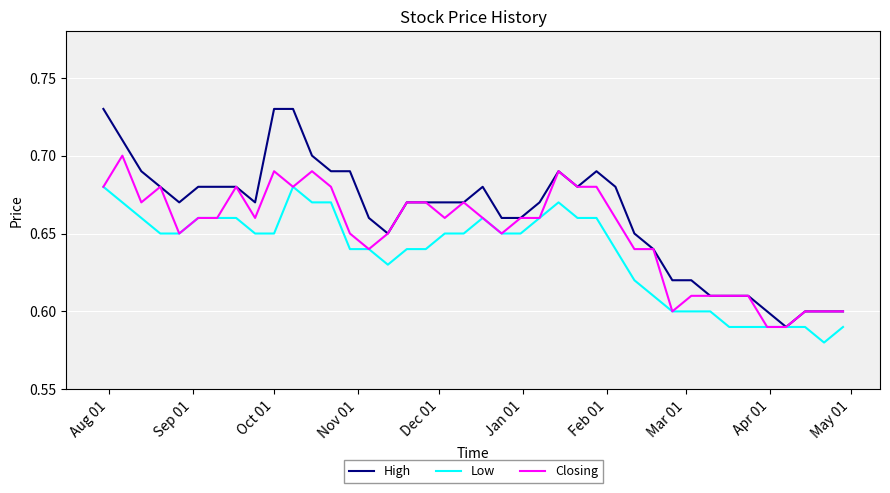

How many distinct data groups are displayed?

3